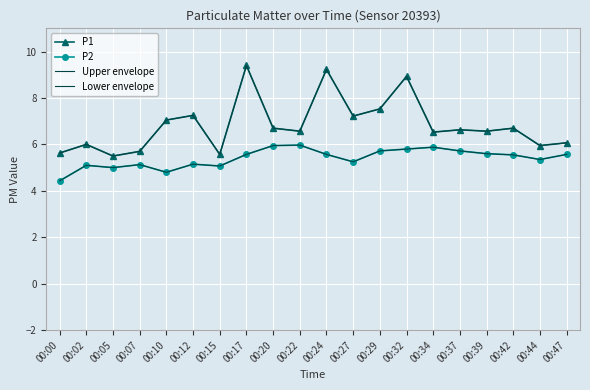

What is the value of the Upper envelope point at the 20th from the left?

6.1